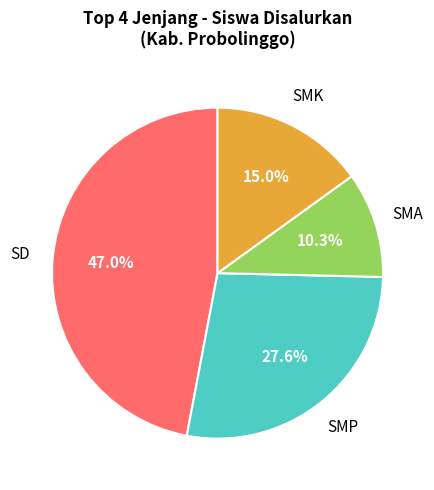

Rank the categories by value from highest to lowest.

SD, SMP, SMK, SMA